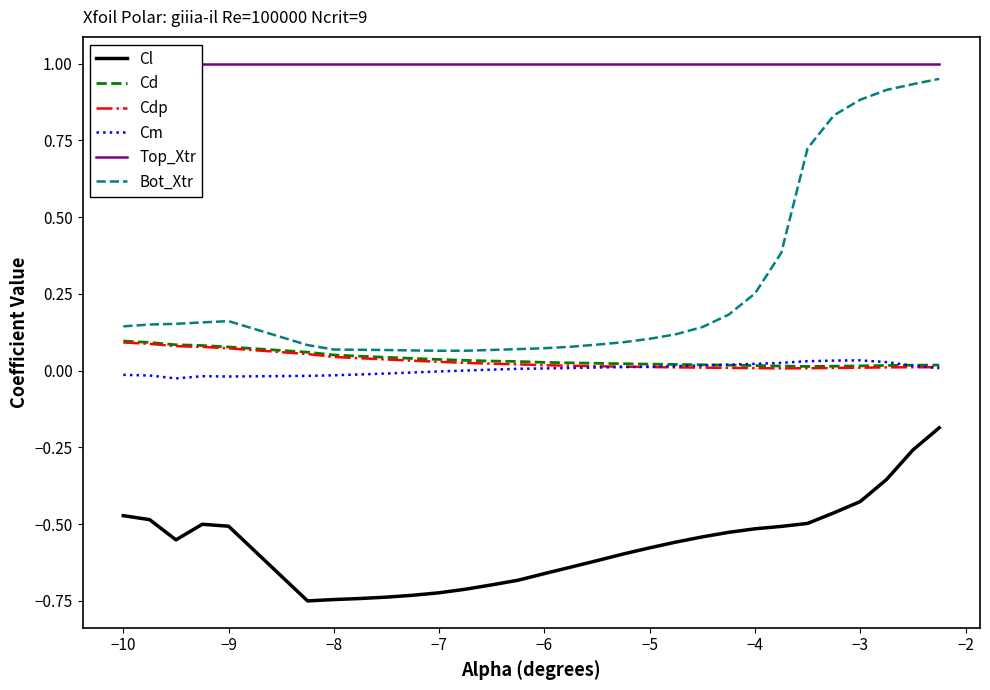

True or false: Cl and Cdp intersect in this chart.

False